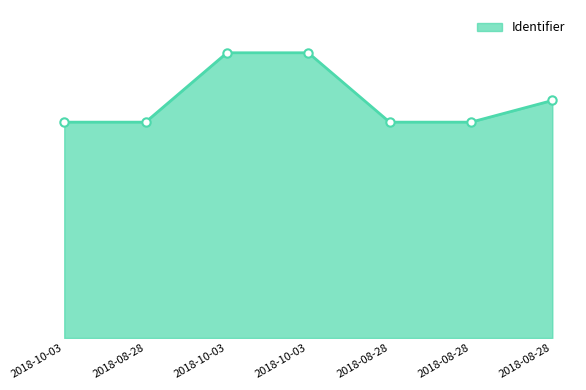

Is it true that the value at 2018-10-03 is 4548741?

True